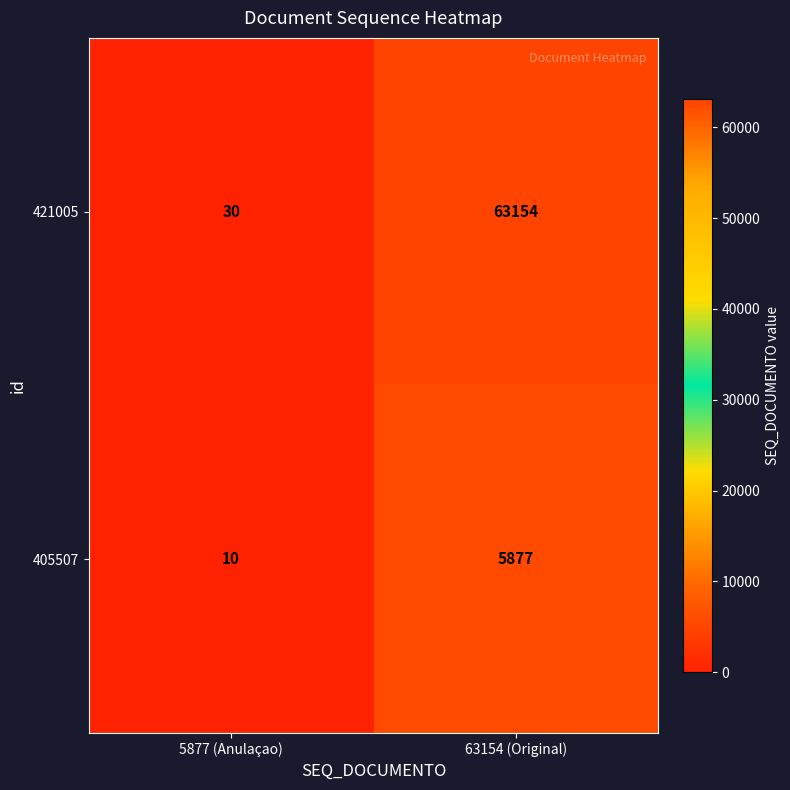

How many distinct data groups are displayed?

2